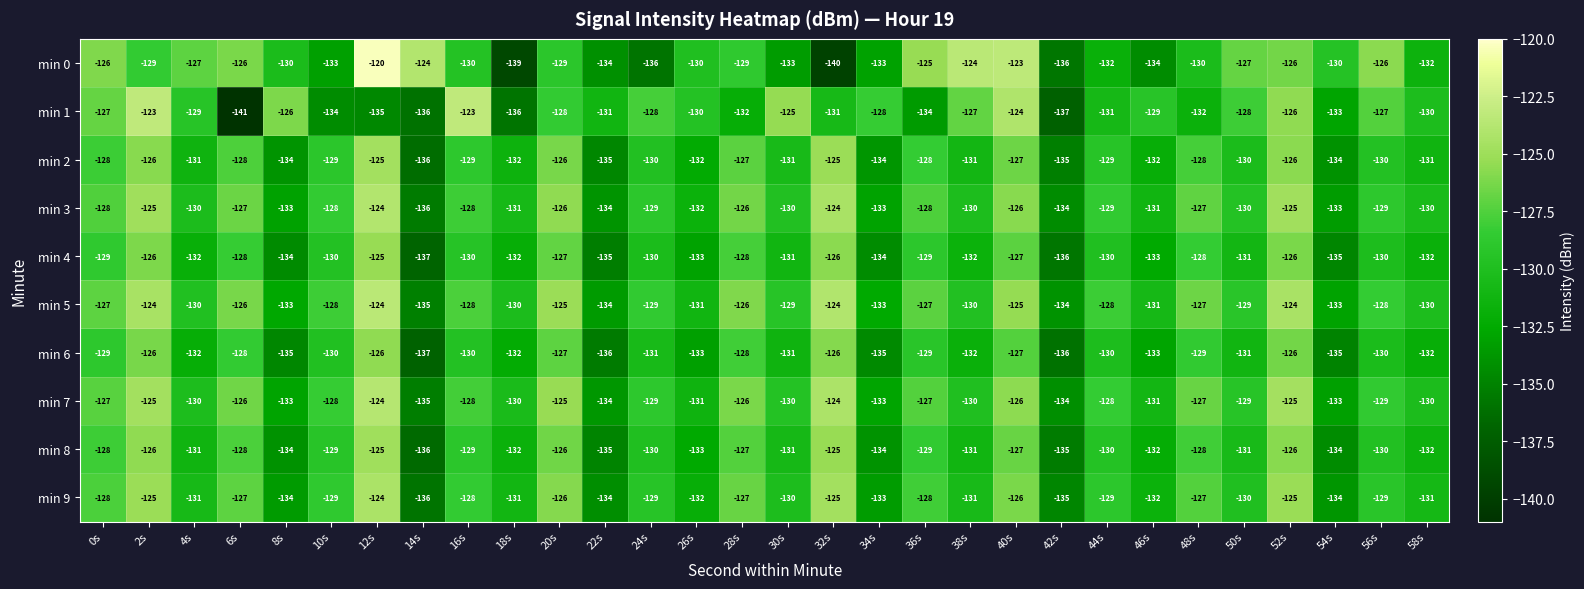

What is the sum of all min 6 values?

-3922